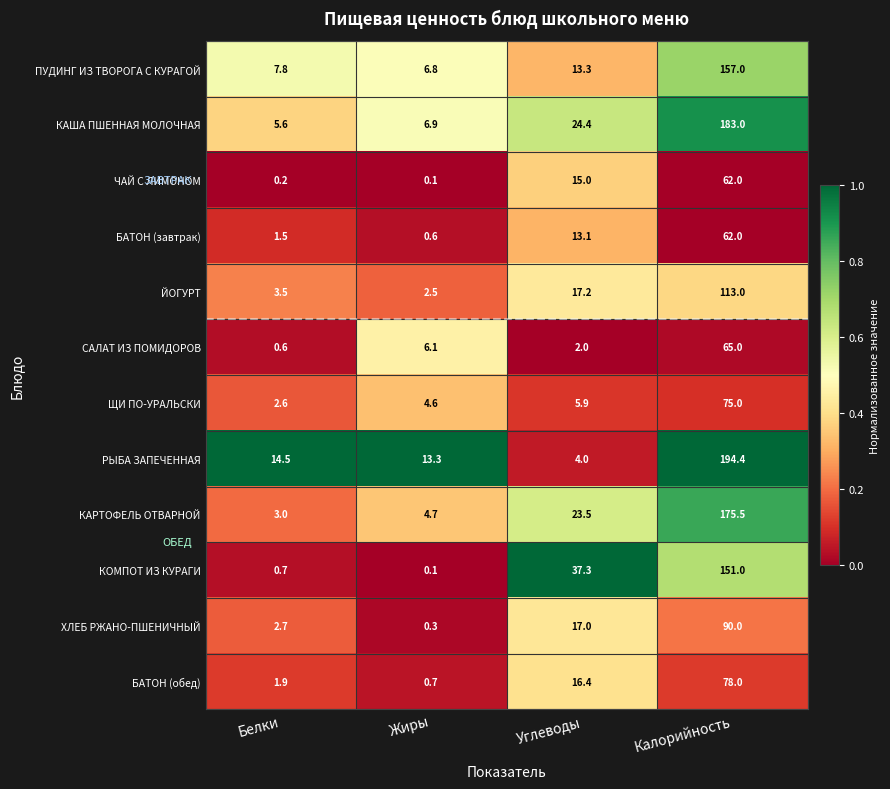

The value of САЛАТ ИЗ ПОМИДОРОВ at Белки is 1.0. True or false?

False